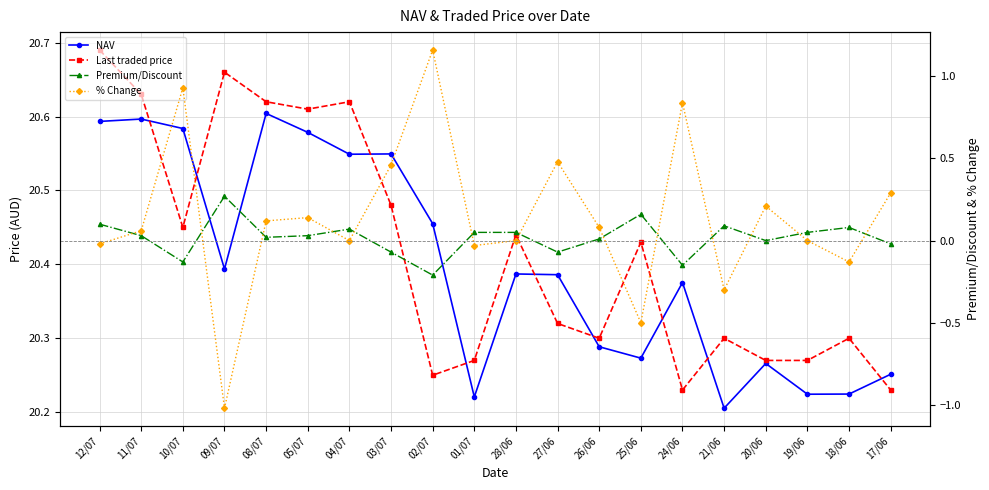

At which label is NAV closest to 20?

21/06